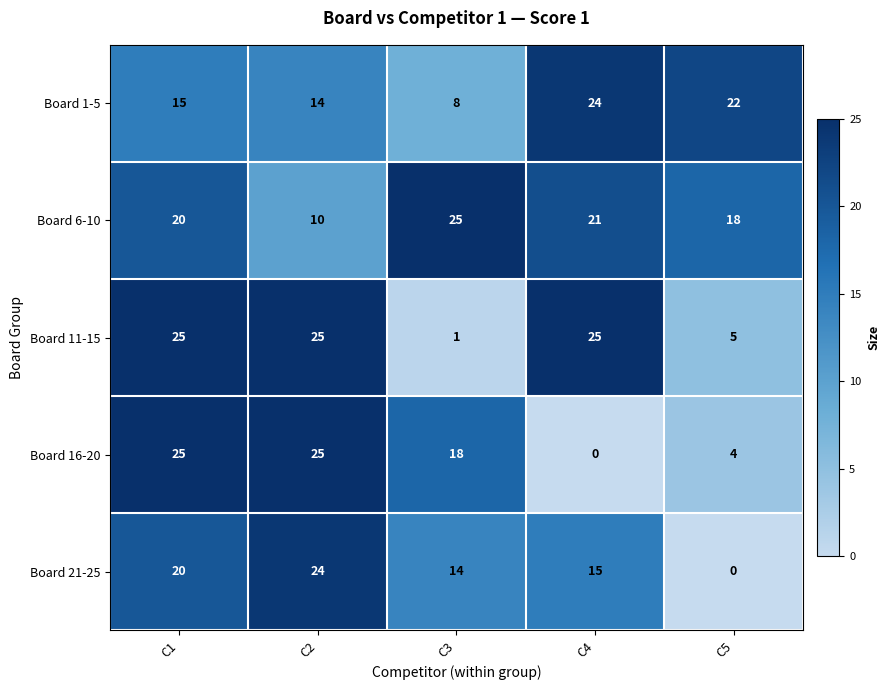

The Board 1-5 series shows 5 at C3. True or false?

False